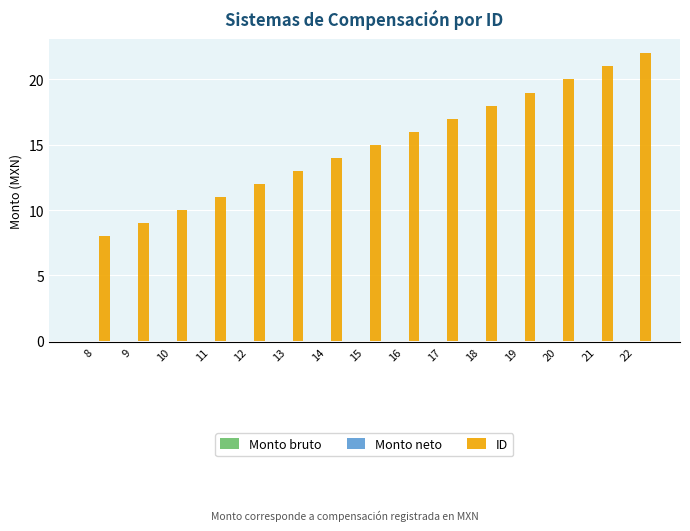

Reading right to left, transcribe all the data shown in this chart.

22	21	20	19	18	17	16	15	14	13	12	11	10	9	8